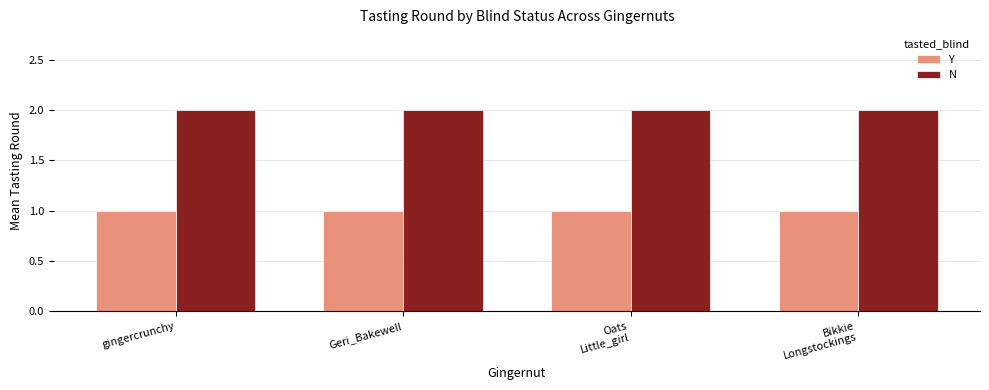

At Oats
Little_girl, list the series in order from largest to smallest.

N, Y